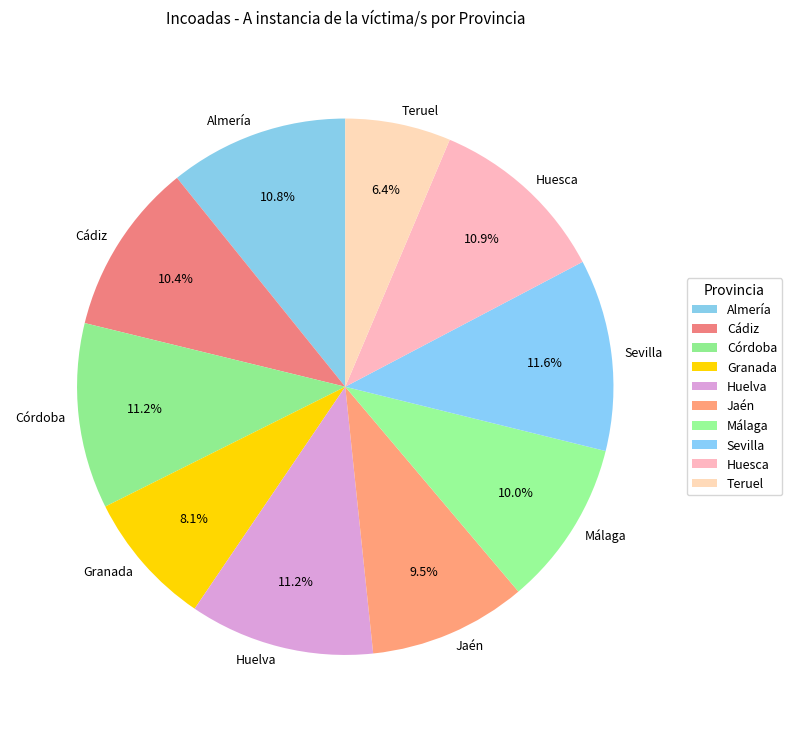

Does Huesca represent more than half of the total?

No